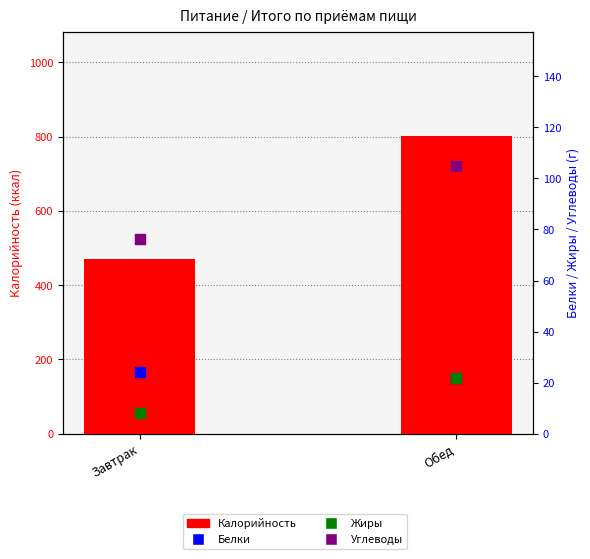

What is the total value across all series at Завтрак?

579.2